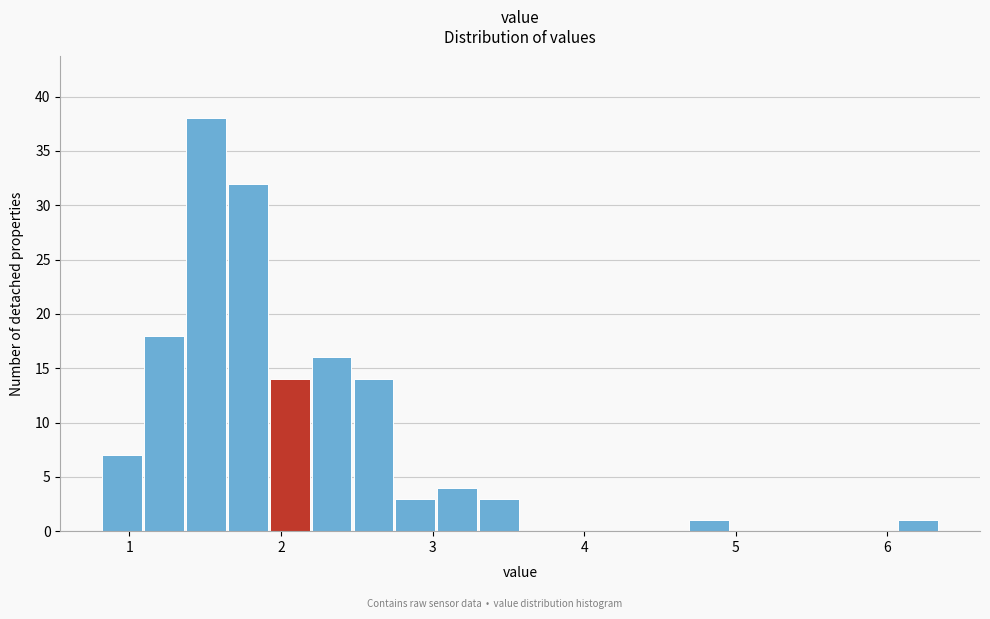

Around what value on the x-axis is the tallest bar? Give the approximate position of its centre, as read against the axis.

1.5